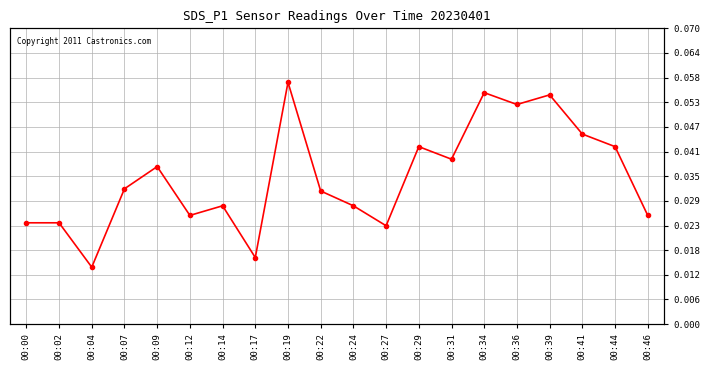

Rank the categories by value from highest to lowest.

00:19, 00:34, 00:39, 00:36, 00:41, 00:29, 00:44, 00:31, 00:09, 00:07, 00:22, 00:14, 00:24, 00:12, 00:46, 00:00, 00:02, 00:27, 00:17, 00:04